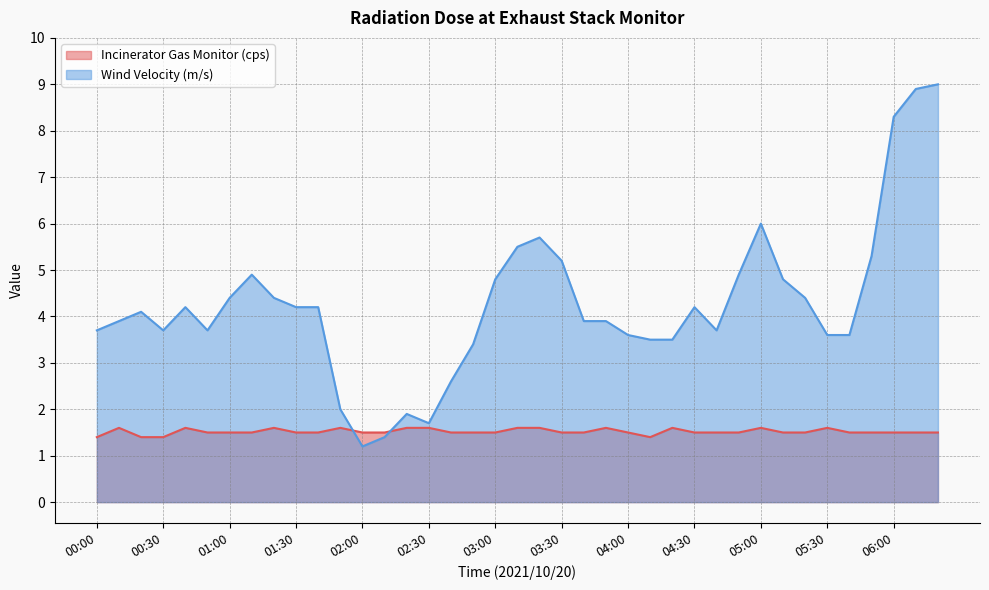

Which series has the widest spread of values?

Wind Velocity (m/s)